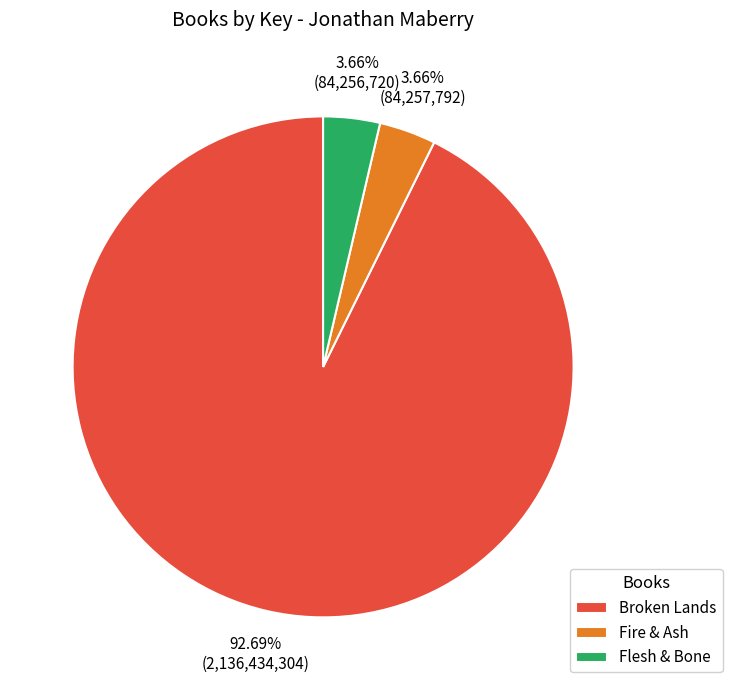

How many slices are in this pie chart?

3